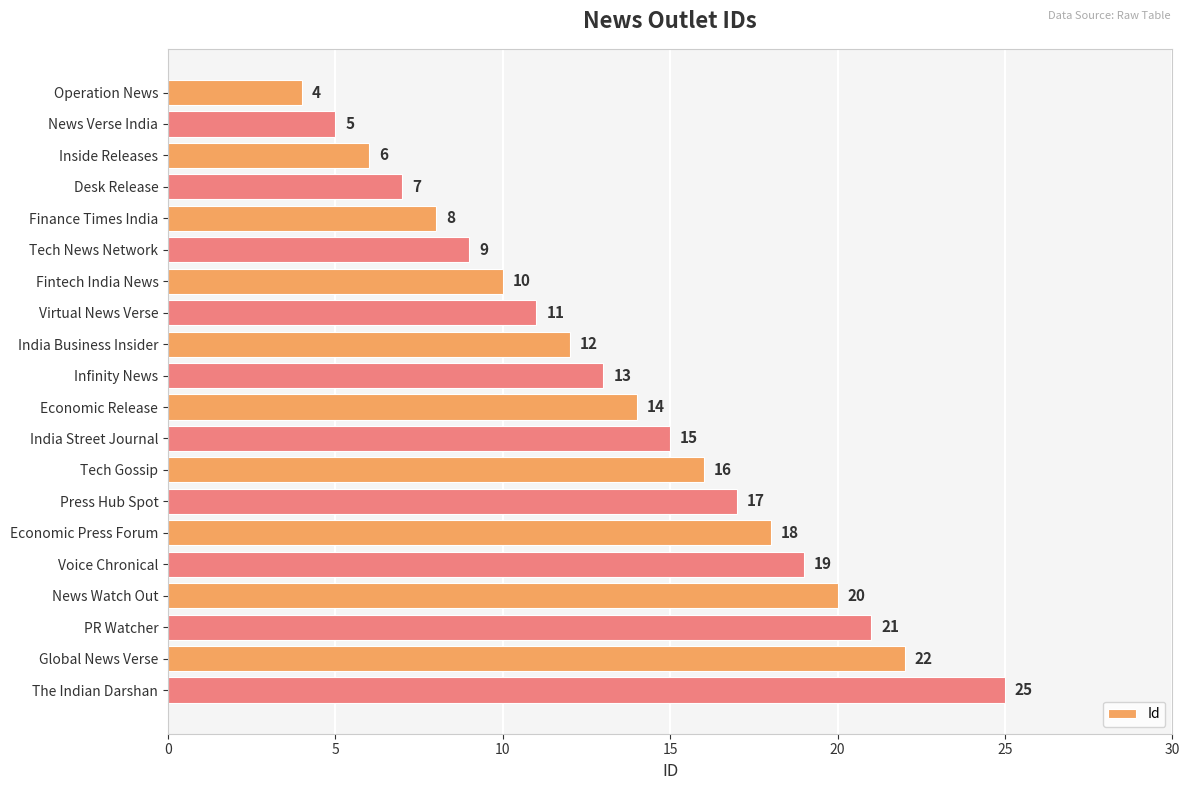

List the labels in order of value, smallest first.

Operation News, News Verse India, Inside Releases, Desk Release, Finance Times India, Tech News Network, Fintech India News, Virtual News Verse, India Business Insider, Infinity News, Economic Release, India Street Journal, Tech Gossip, Press Hub Spot, Economic Press Forum, Voice Chronical, News Watch Out, PR Watcher, Global News Verse, The Indian Darshan